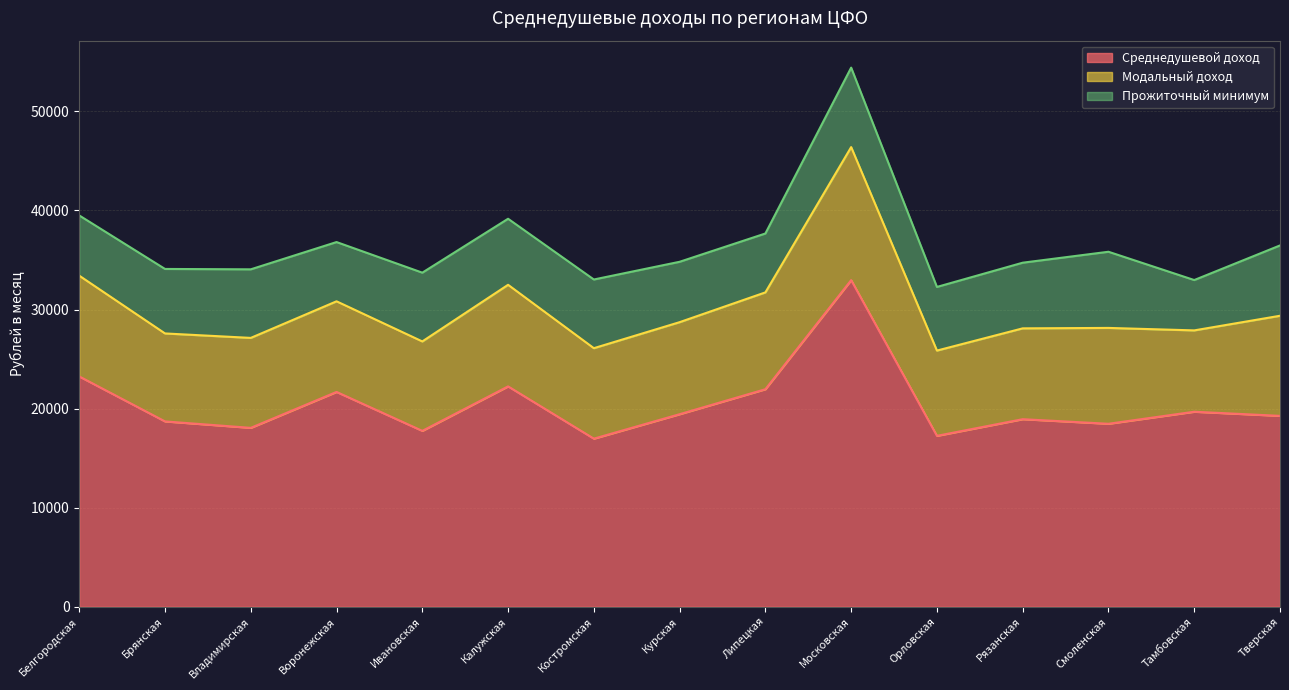

True or false: Среднедушевой доход and Модальный доход cross at least once.

False